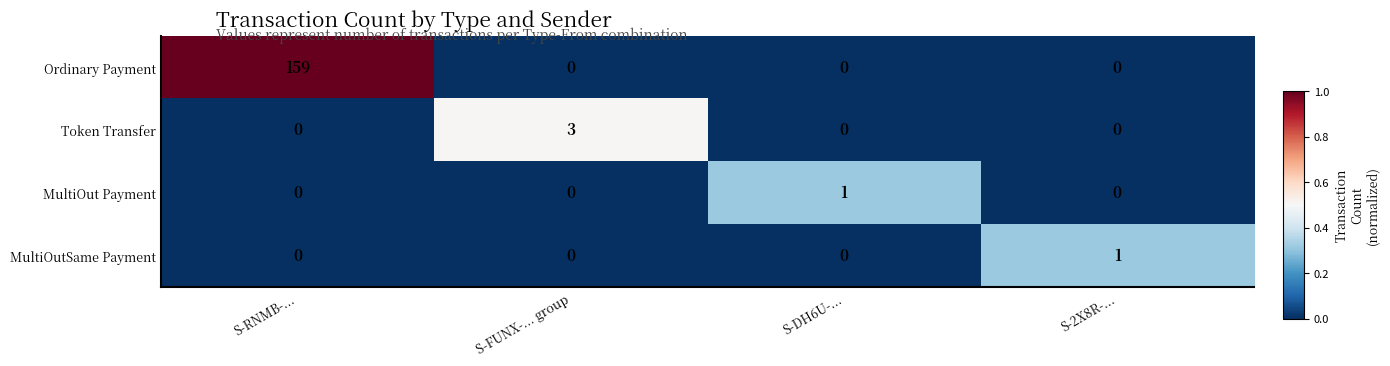

Reading right to left, transcribe all the data shown in this chart.

Ordinary Payment: S-2X8R-...=0	S-DH6U-...=0	S-FUNX-... group=0	S-RNMB-...=159
Token Transfer: S-2X8R-...=0	S-DH6U-...=0	S-FUNX-... group=3	S-RNMB-...=0
MultiOut Payment: S-2X8R-...=0	S-DH6U-...=1	S-FUNX-... group=0	S-RNMB-...=0
MultiOutSame Payment: S-2X8R-...=1	S-DH6U-...=0	S-FUNX-... group=0	S-RNMB-...=0